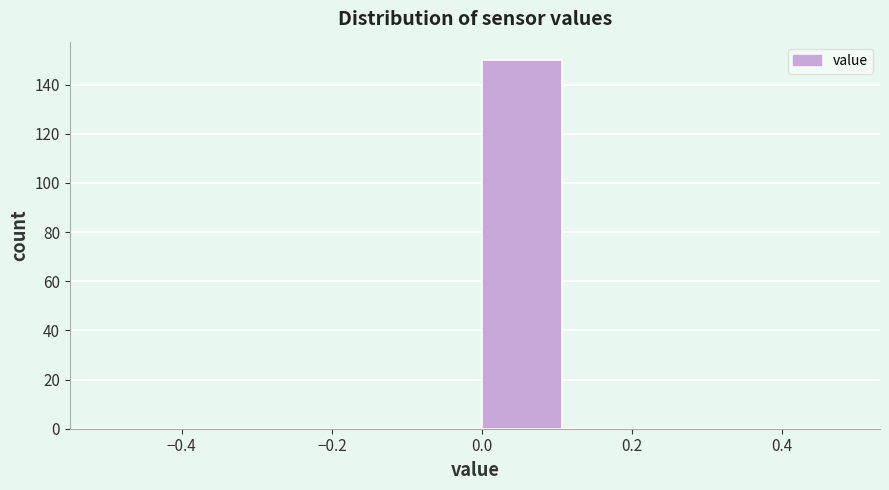

Reading left to right, list every bar in this chart as the range it spans on the x-axis followed by its height. Neither the bar edges nor the heights are printed on the chart, so give them approximately, as read against the axes.

-0.500 to -0.375: 0
-0.375 to -0.250: 0
-0.250 to -0.125: 0
-0.125 to 0.000: 0
0.000 to 0.125: 150
0.125 to 0.250: 0
0.250 to 0.375: 0
0.375 to 0.500: 0